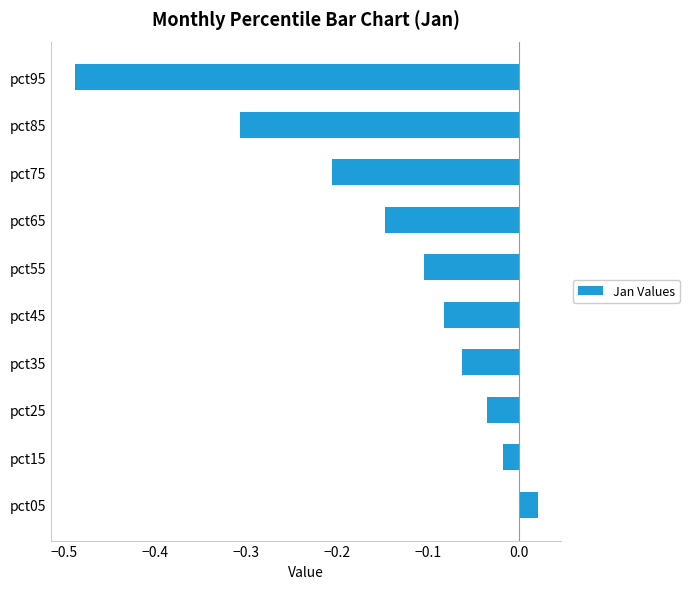

Which category has the lowest value across all series?

pct95